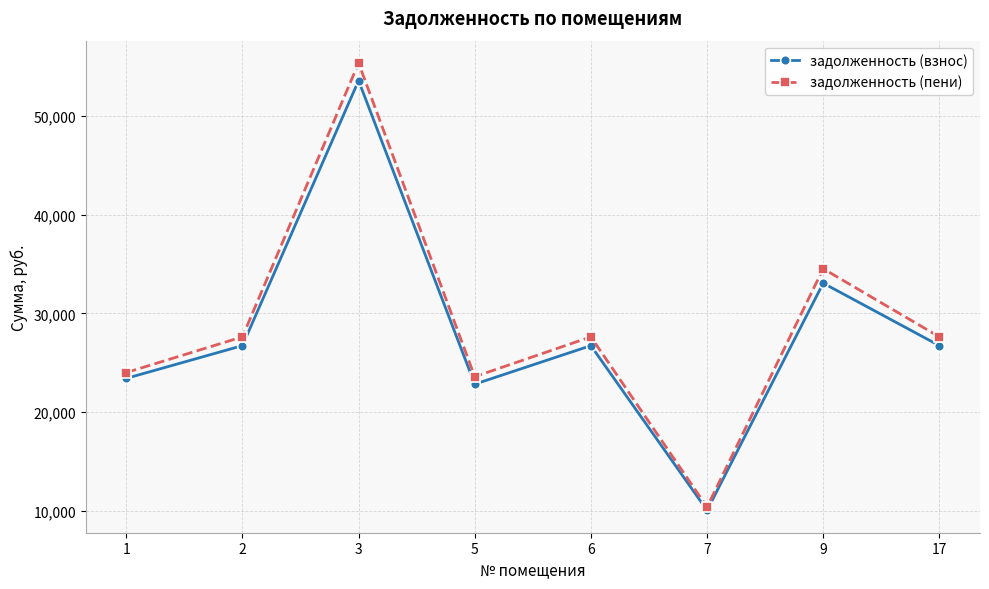

Which series changed the most between 5 and 6?

задолженность (пени)